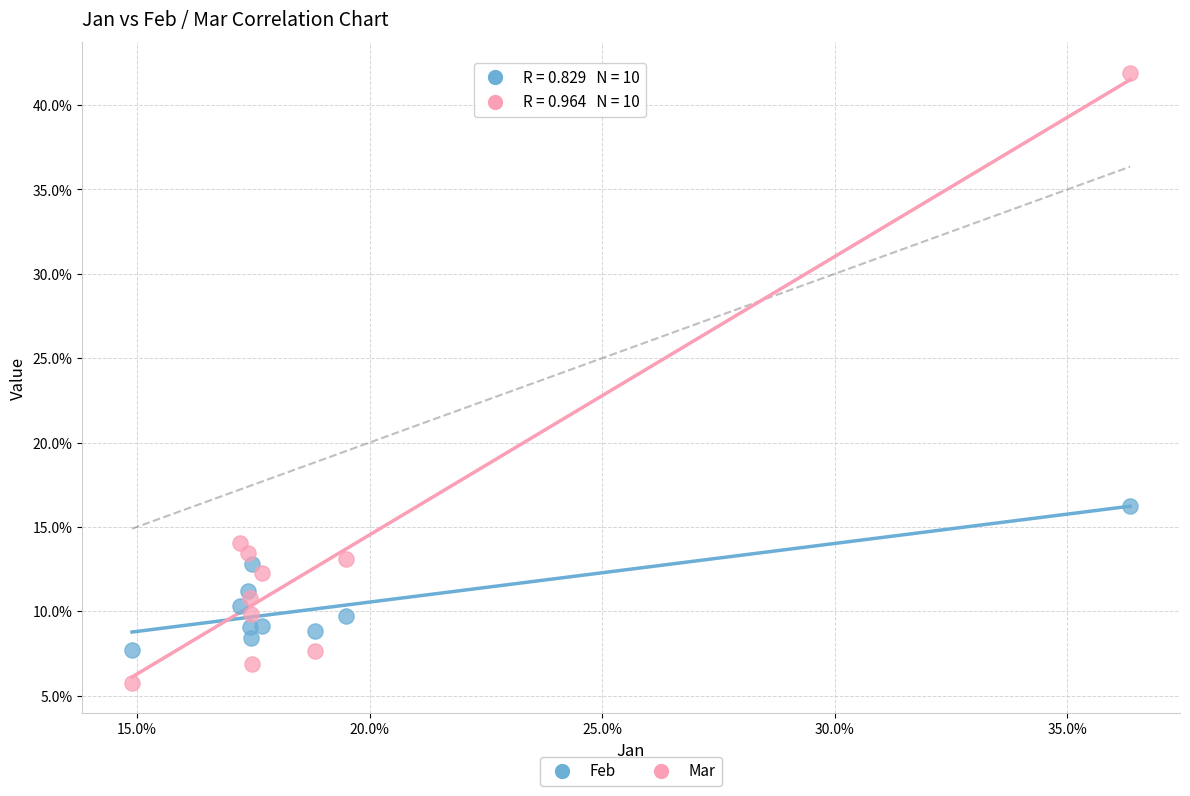

What are all the series names shown in the legend?

Feb, Mar